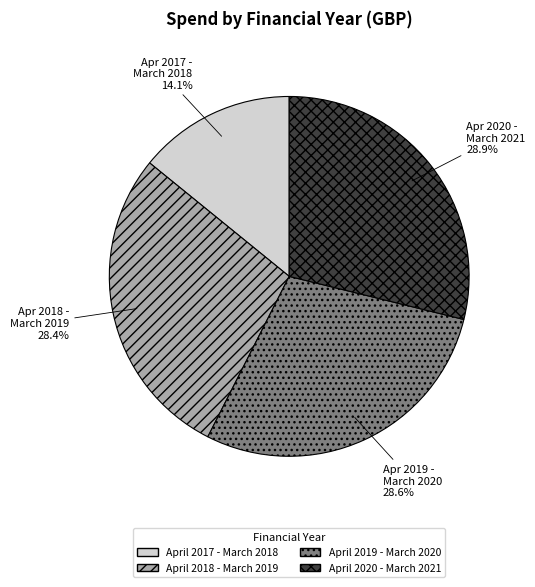

What is the total percentage of April 2018 - March 2019 and April 2019 - March 2020?

57.0%